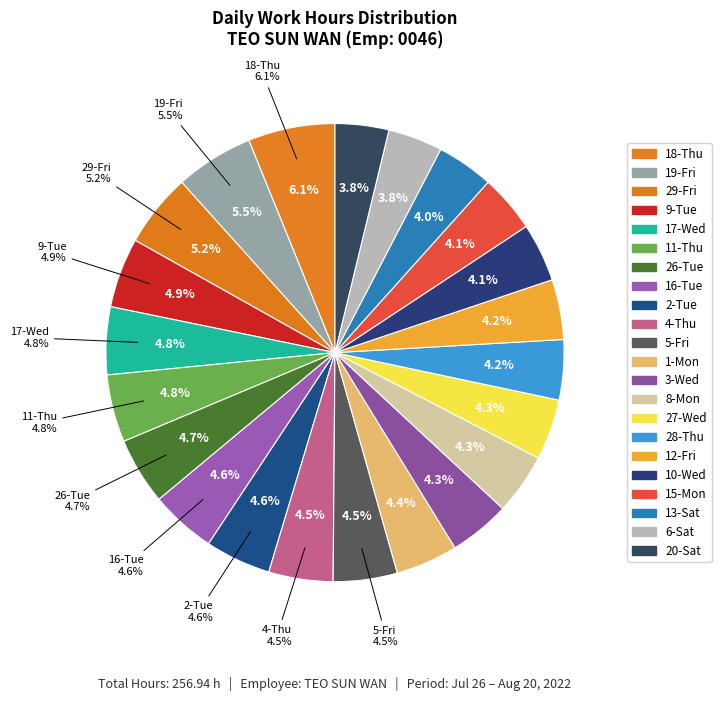

How many segments does this pie chart have?

22